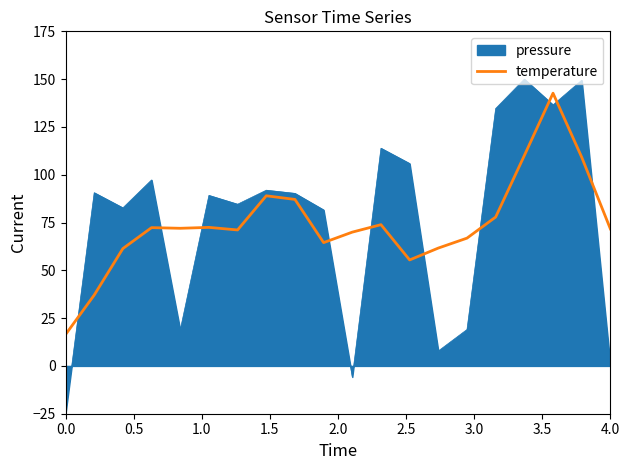

What is the difference between the maximum and minimum values in the temperature series?

126.2